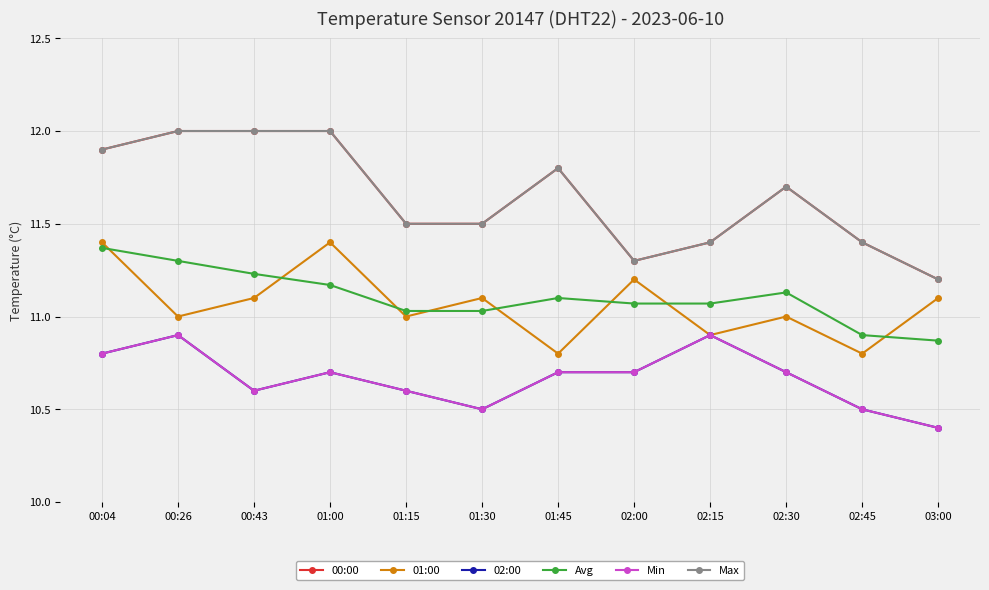

Rank the series at 02:30 from lowest to highest value.

02:00, Min, 01:00, Avg, 00:00, Max